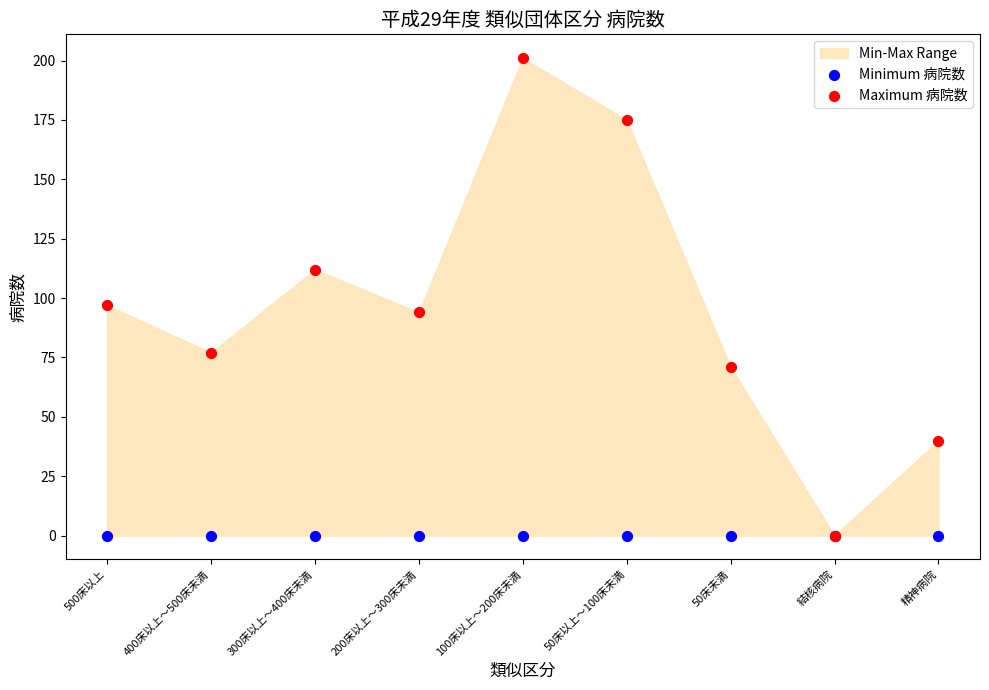

Which series contains the highest Y value?

Maximum 病院数